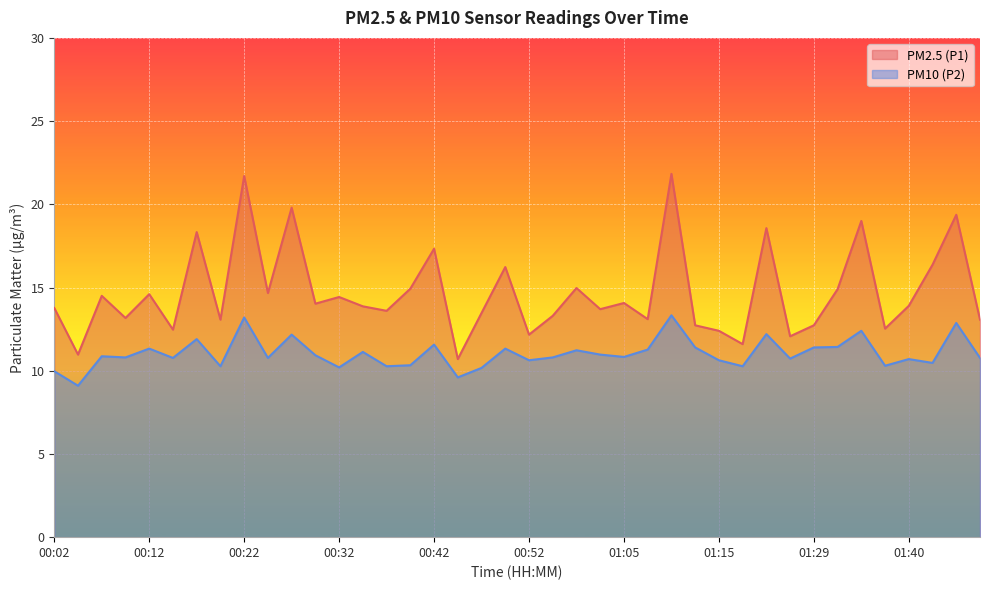

Which has a higher value, 00:22 or 00:47?

00:22